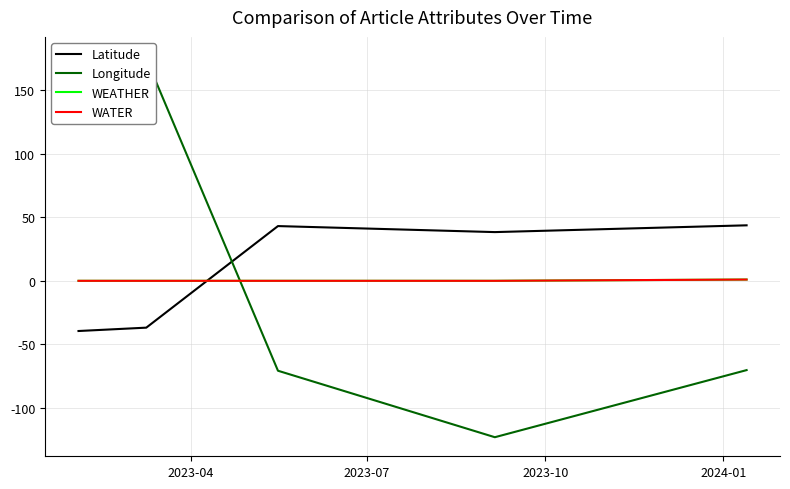

What is the average value of the Latitude series?

9.7